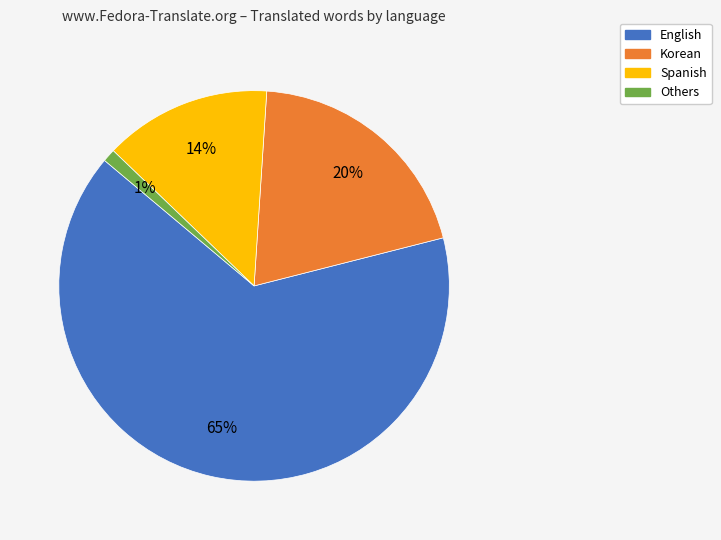

What is the largest slice in the pie chart?

English